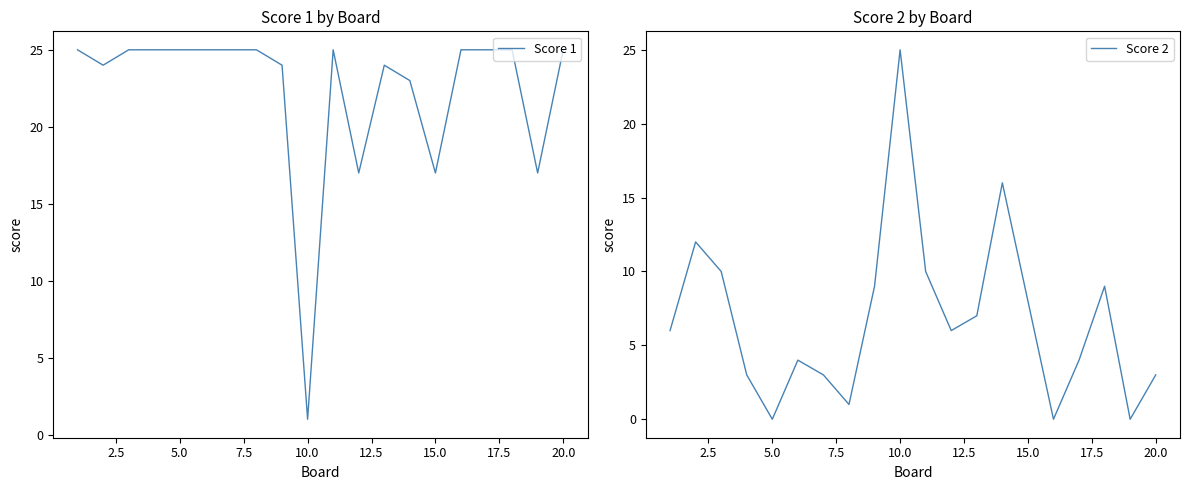

True or false: Score 1 has a value of 1 at 10.0.

True